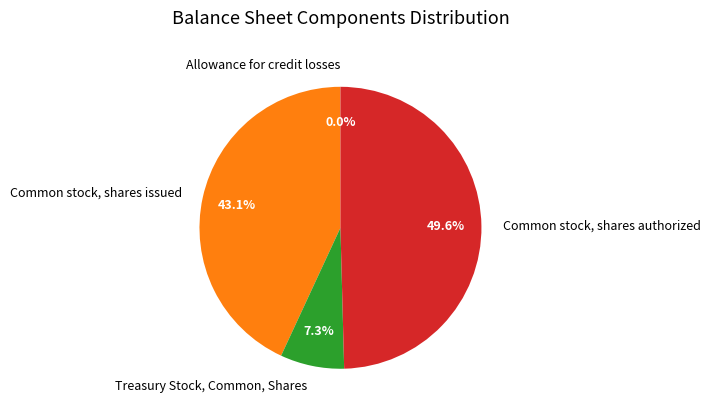

Is there any slice that represents more than half of the pie?

No